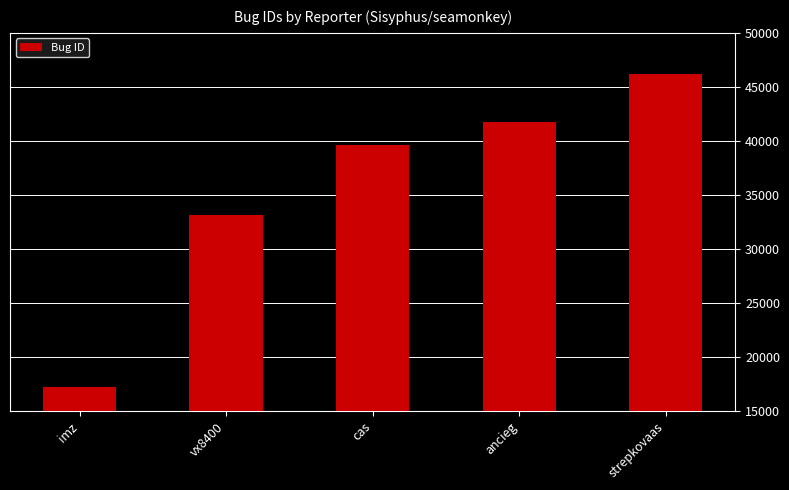

What is the difference between the maximum and minimum values?

28962